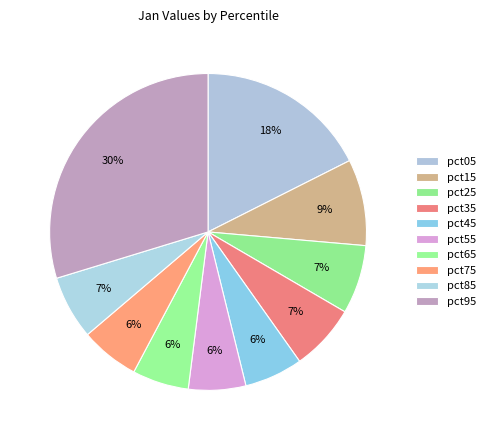

What is the smallest slice in the pie chart?

pct65